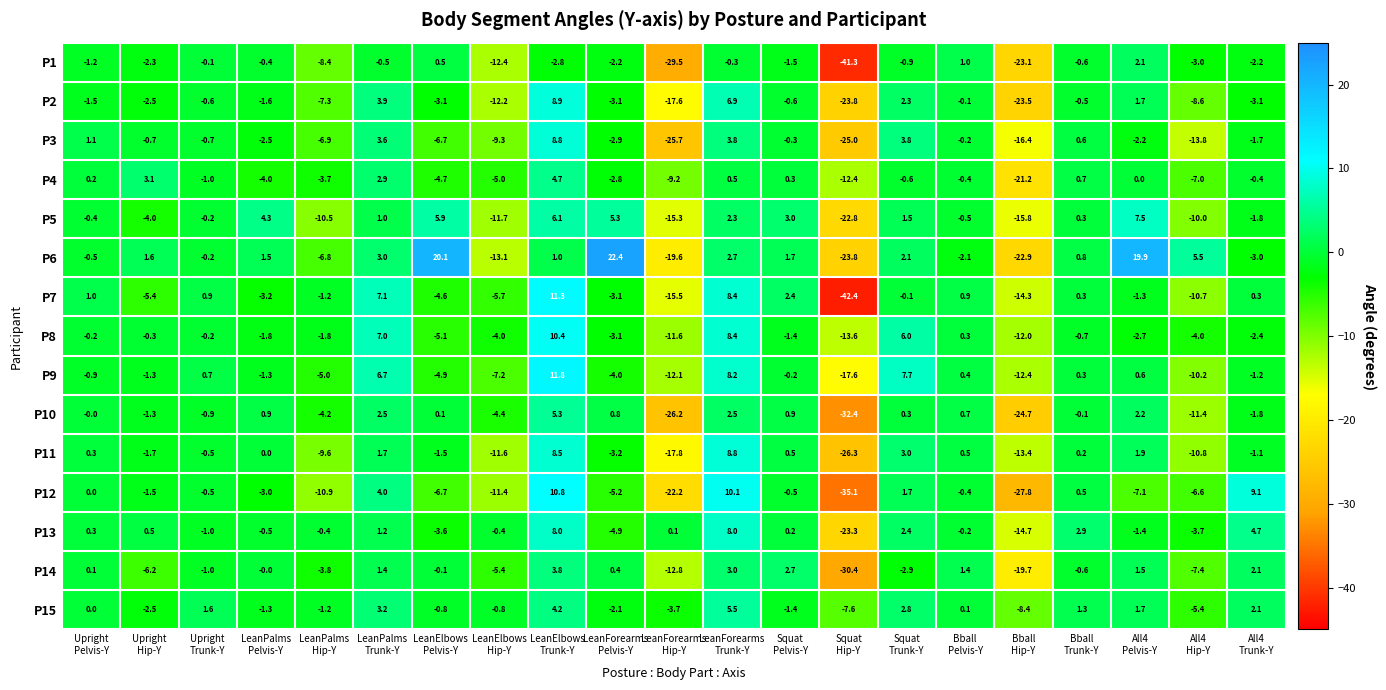

Which series has the widest spread of values?

P7